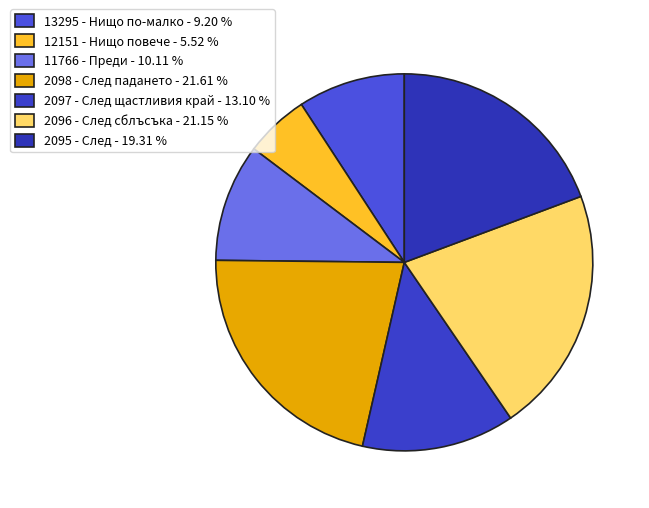

Rank the categories by value from highest to lowest.

2098 - След падането, 2096 - След сблъсъка, 2095 - След, 2097 - След щастливия край, 11766 - Преди, 13295 - Нищо по-малко, 12151 - Нищо повече